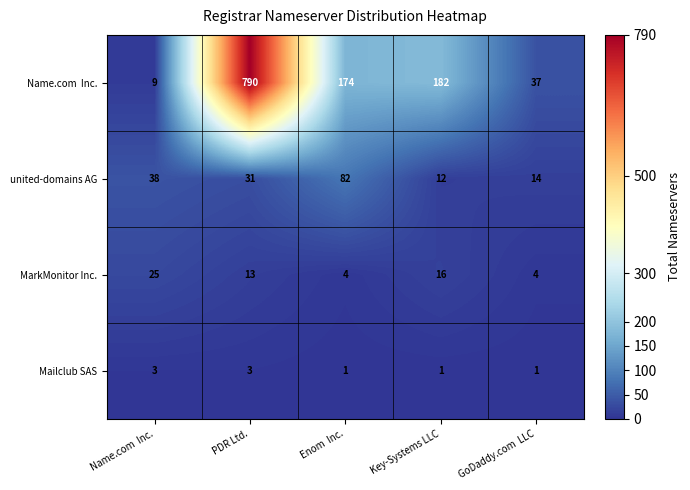

What is the maximum value shown in the chart?

790